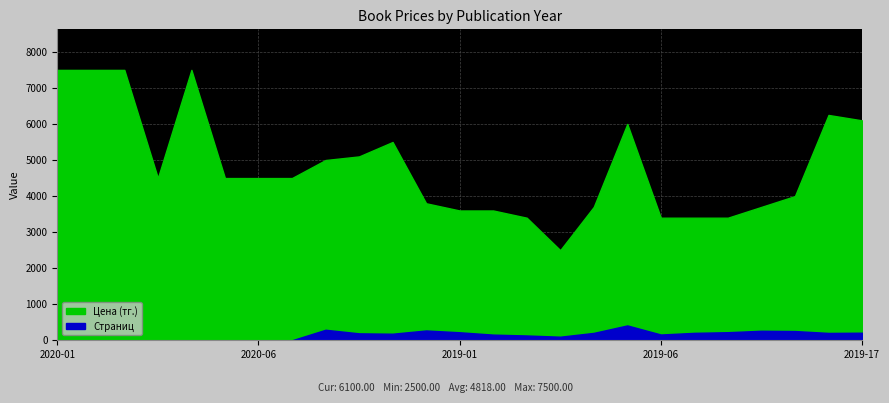

At which label is Цена (тг.) closest to 5000?

2019-1